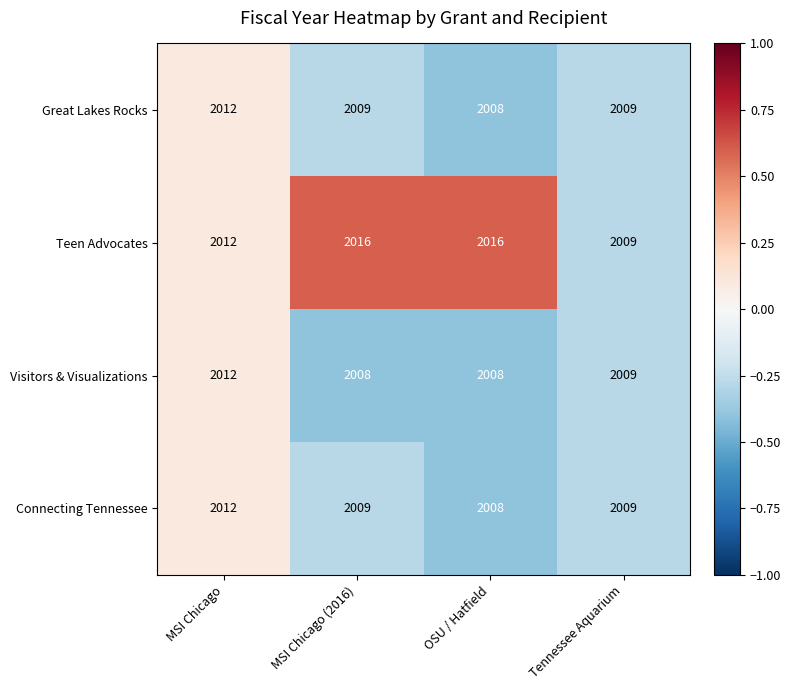

Which series has the largest range (max minus min)?

Teen Advocates